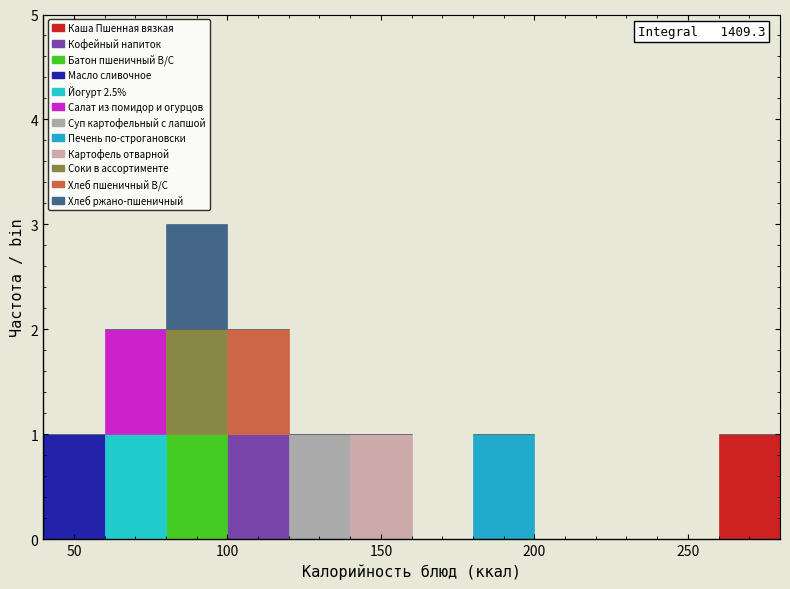

Which range on the x-axis has the tallest stacked bar (by total height)?

80 to 100